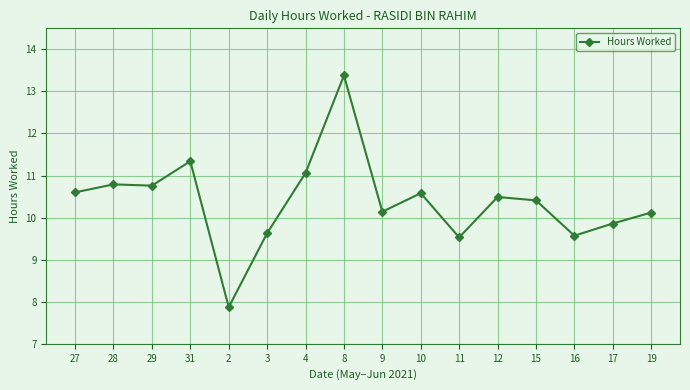

Approximately how many times larger is the value at 11 compared to 9?

0.9